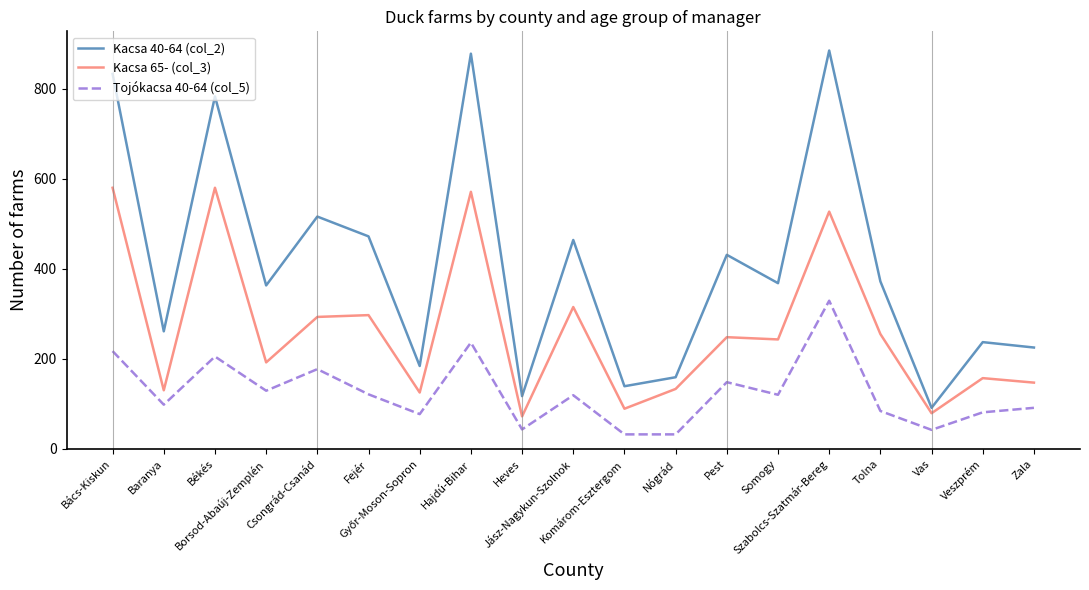

Which category has the highest value in the Tojókacsa 40-64 (col_5) series?

Szabolcs-Szatmár-Bereg